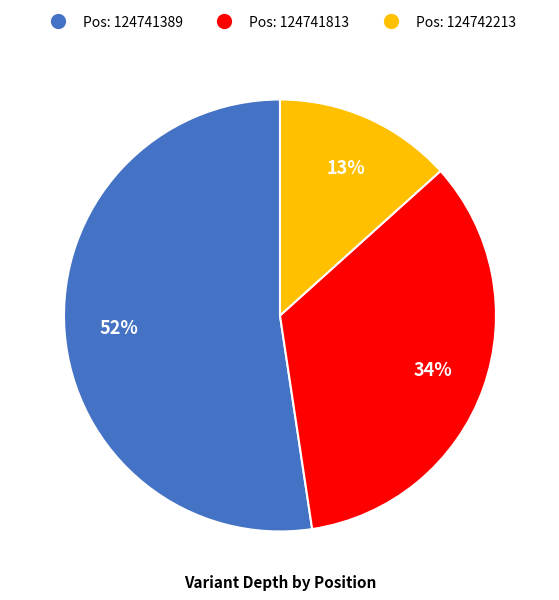

Combined, do Pos: 124742213 and Pos: 124741813 account for over 50%?

No